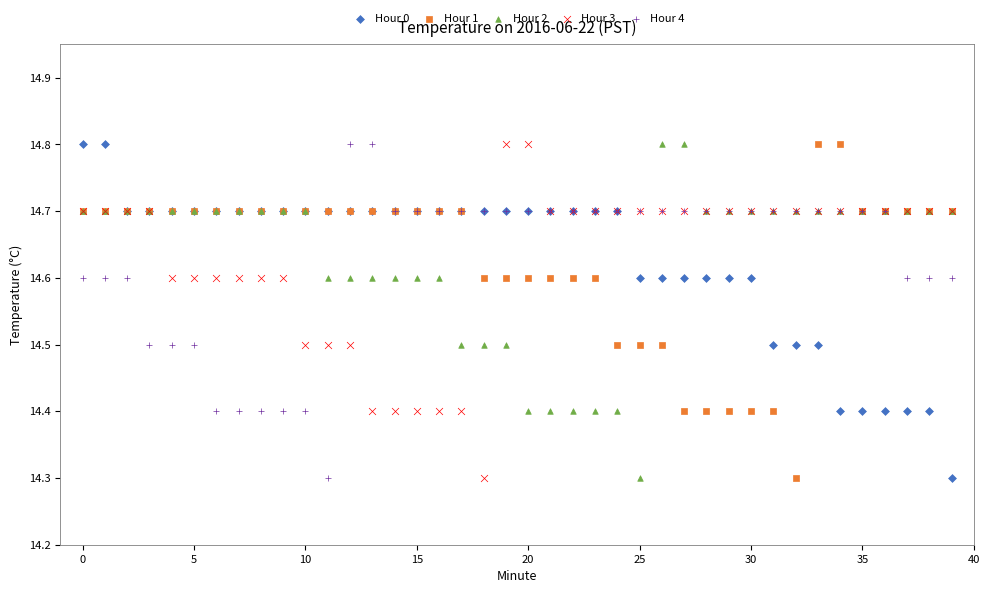

What are all the series names shown in the legend?

Hour 0, Hour 1, Hour 2, Hour 3, Hour 4